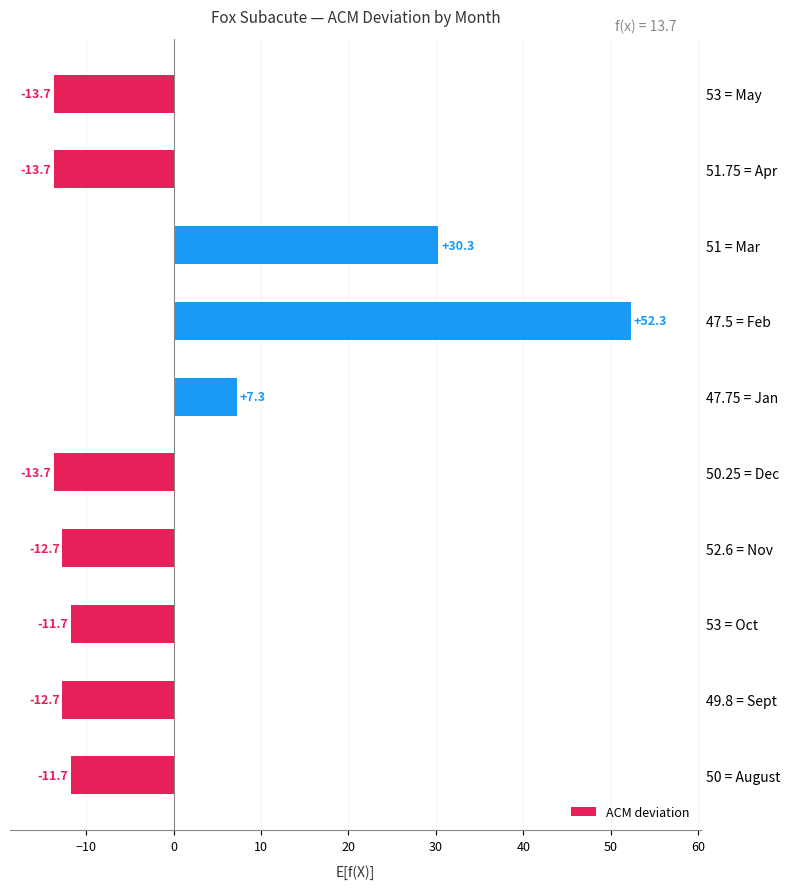

True or false: the data shows -12.7 at 52.6 = Nov.

True